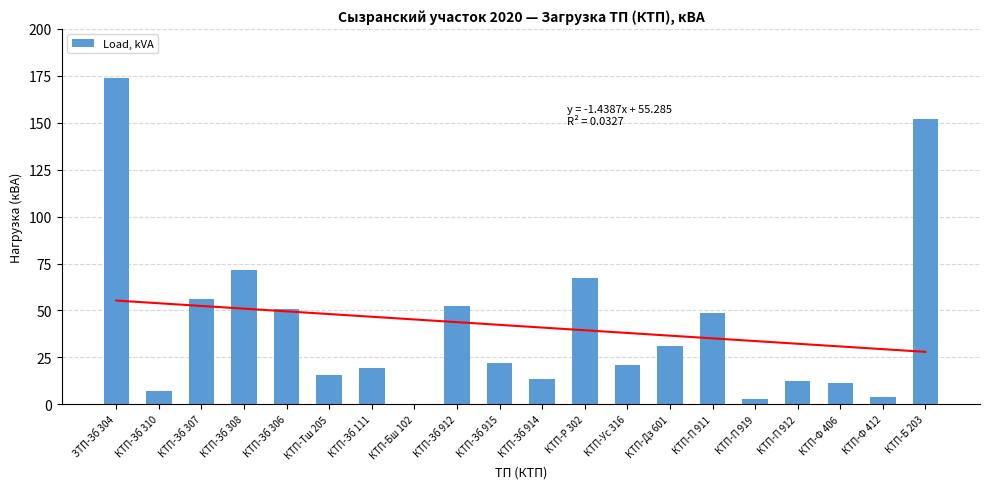

What is the difference between the maximum and minimum values?

173.8